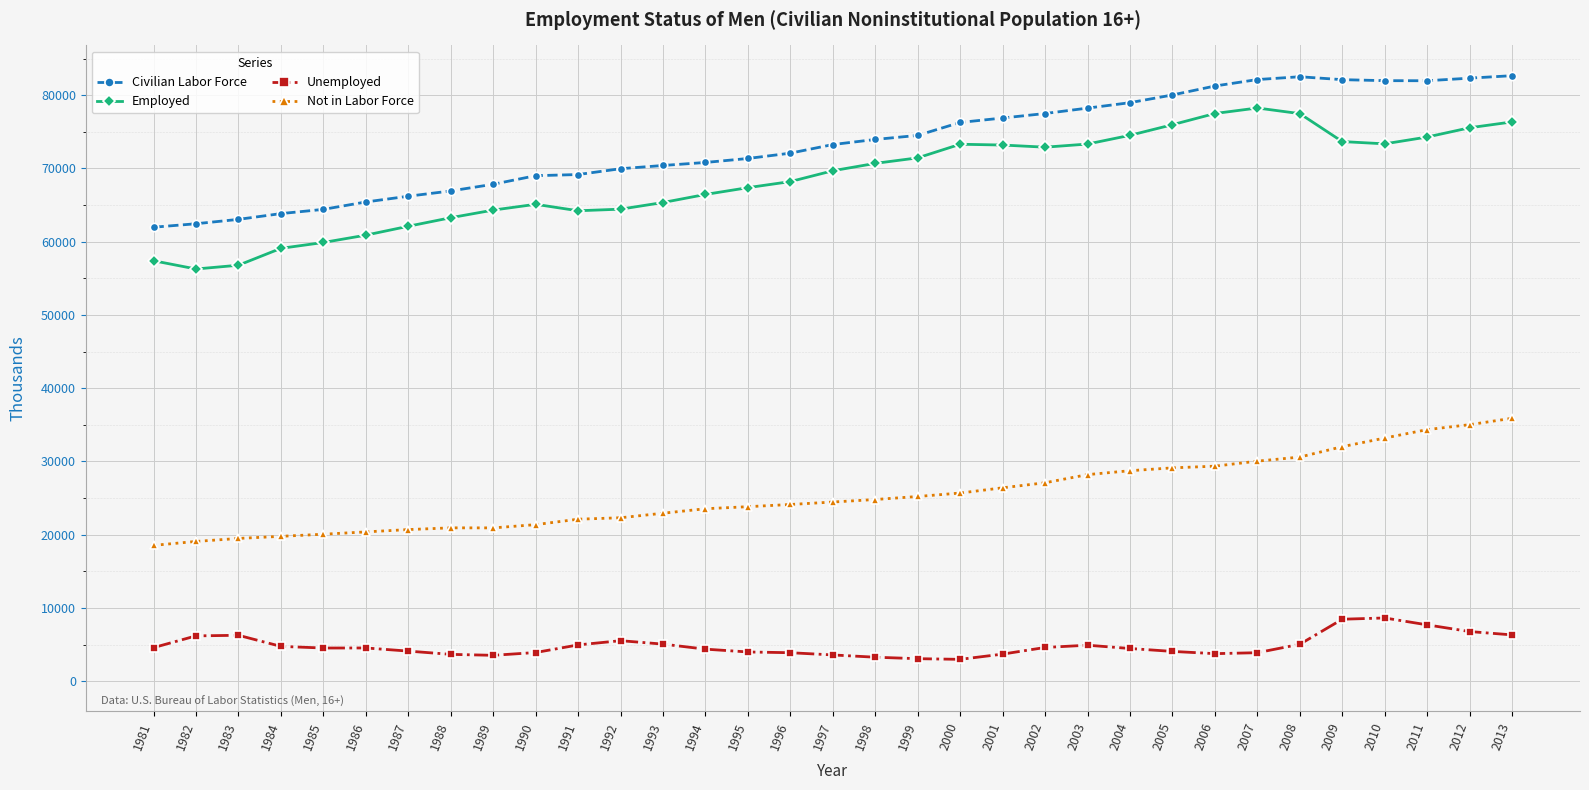

True or false: Unemployed and Employed cross at least once.

False